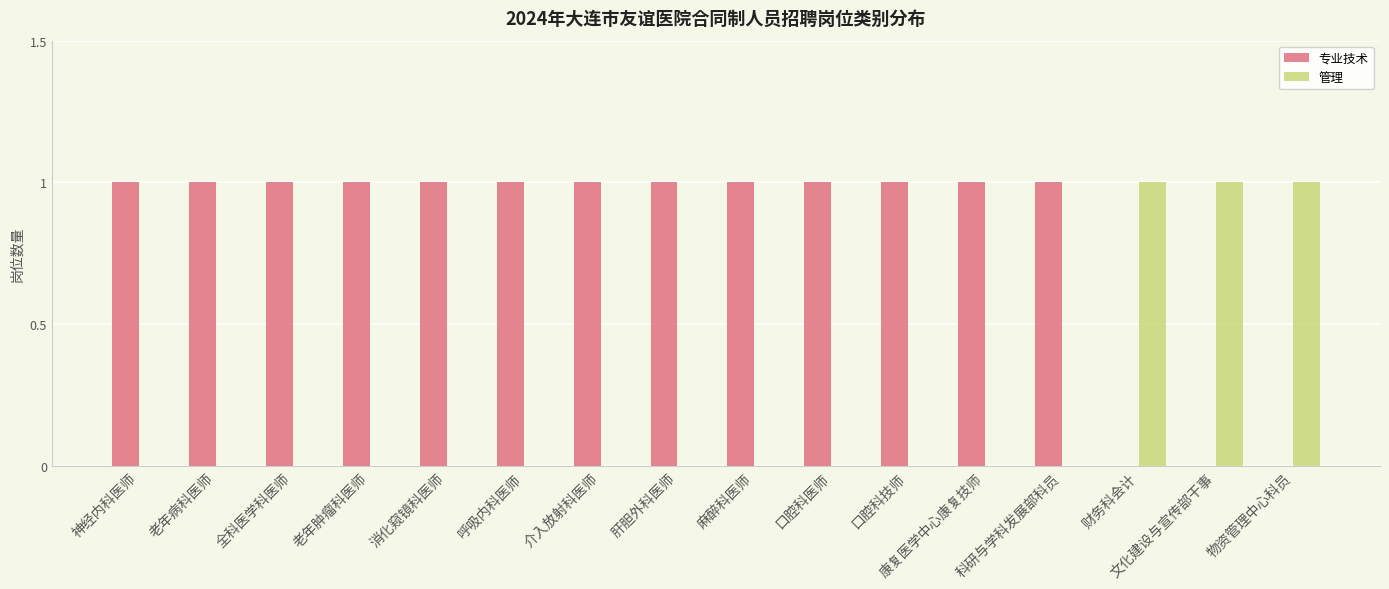

How many series are shown in this chart?

2